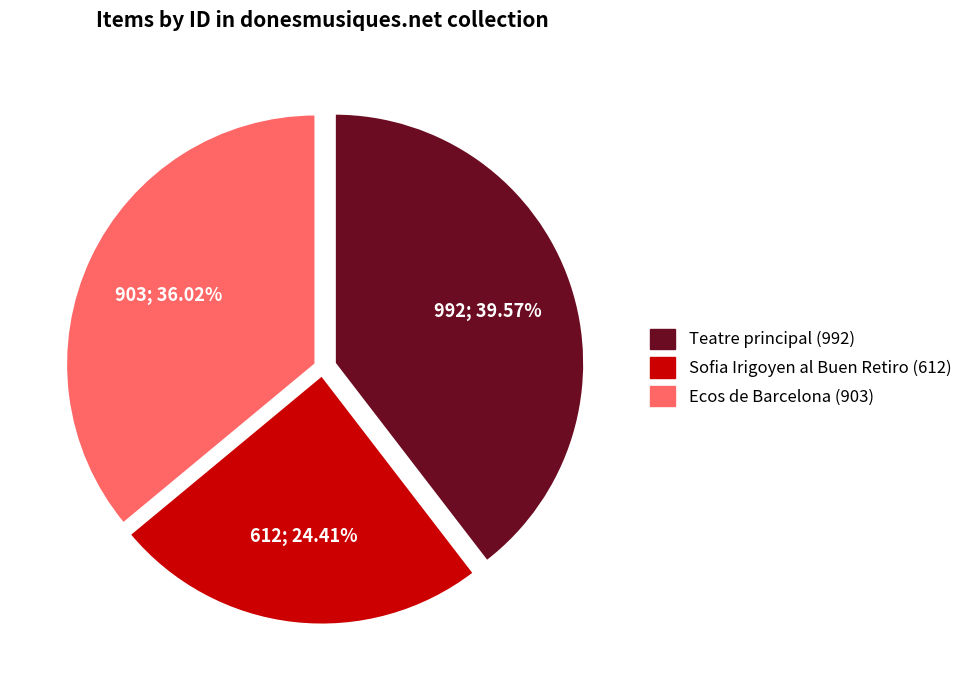

What percentage do Sofia Irigoyen al Buen Retiro (612) and Ecos de Barcelona (903) together represent?

60.4%